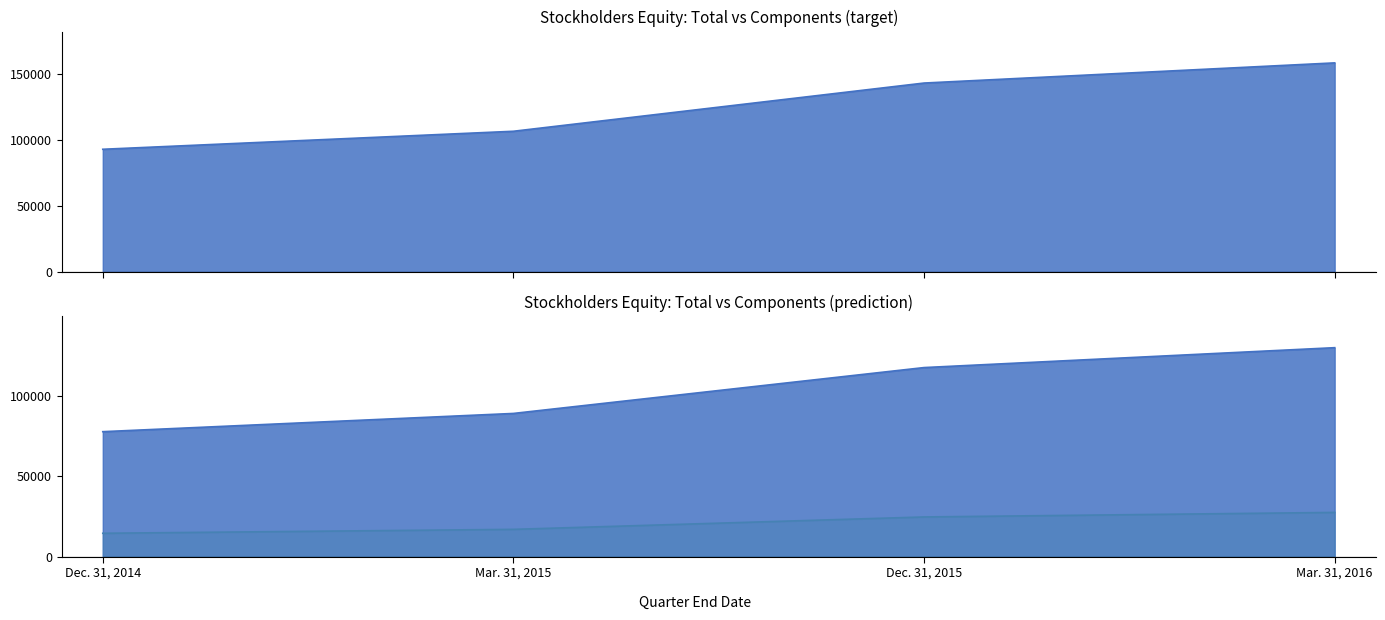

True or false: Retained Earnings and Additional Paid-in Capital intersect in this chart.

False